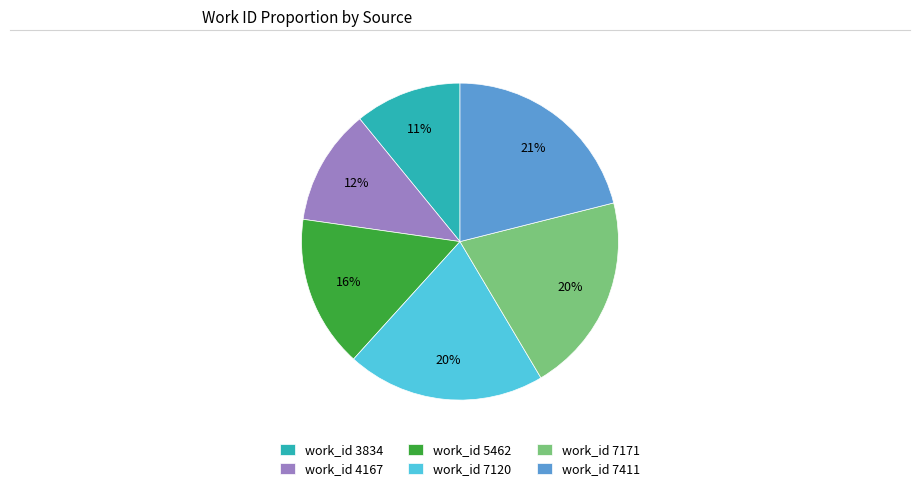

What is the ratio of the value at work_id 4167 to the value at work_id 7411?

0.6